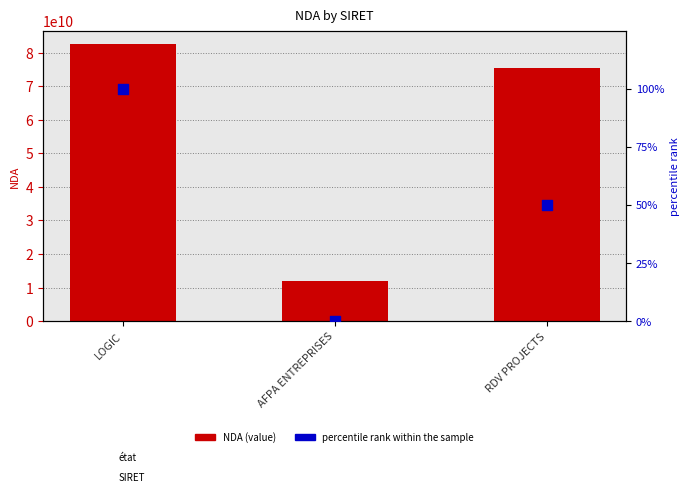

Which series has the largest total across all categories?

NDA